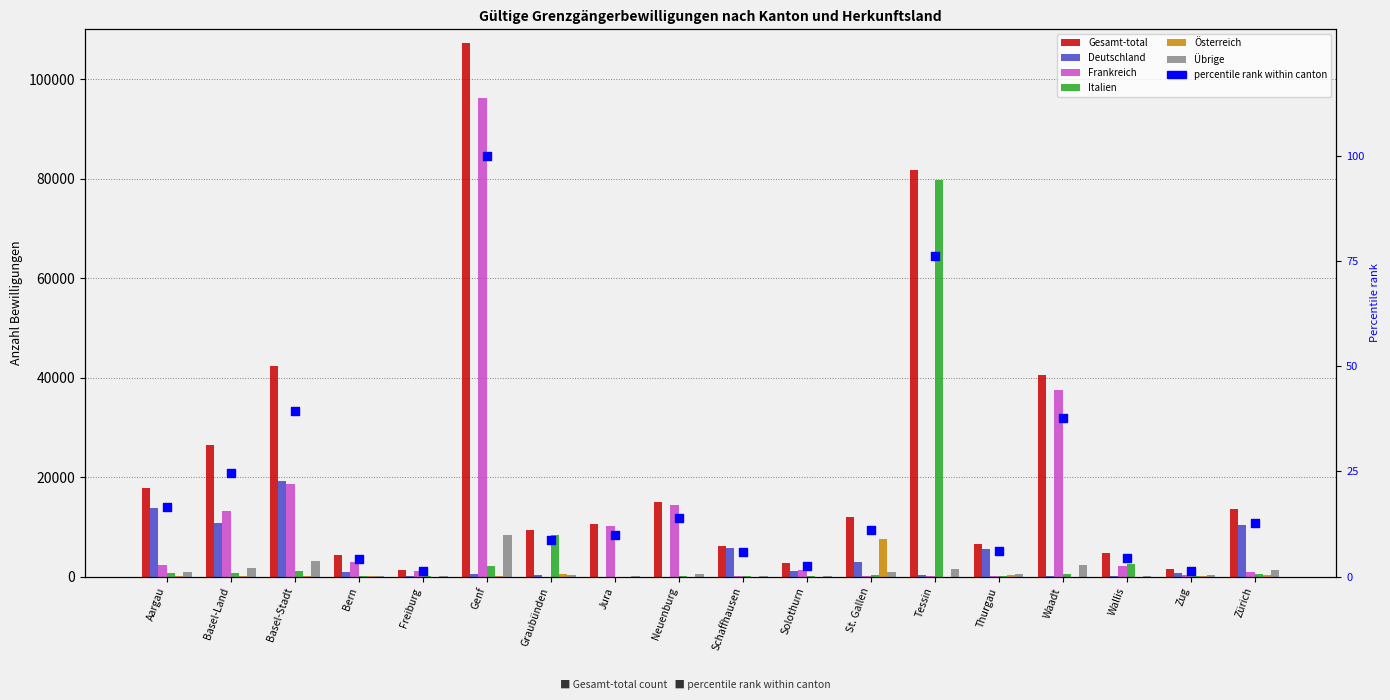

Which series contains the lowest Y value?

Österreich